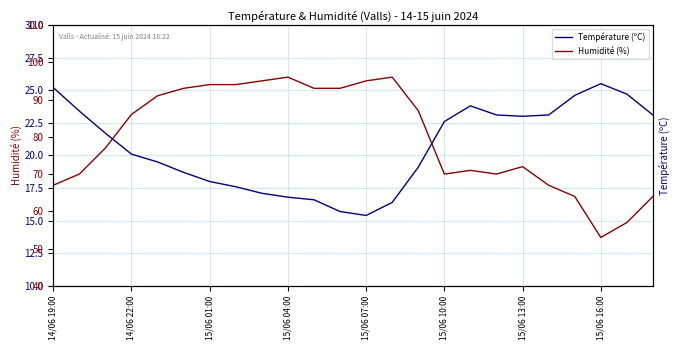

Does the chart display data point markers on the line(s)?

No